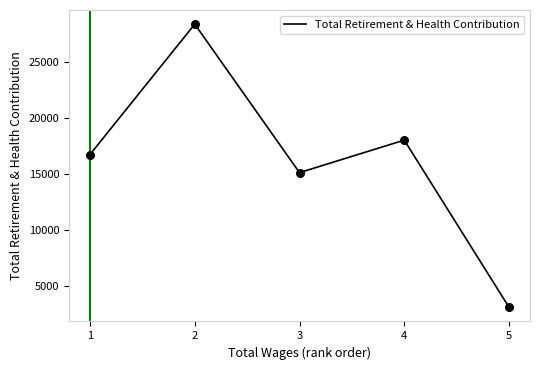

Which has a higher value, 2 or 1?

2